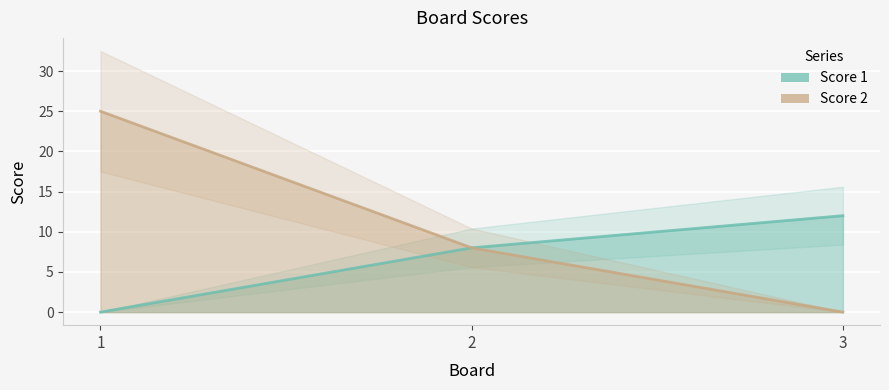

Which label corresponds to the largest value in the chart?

1